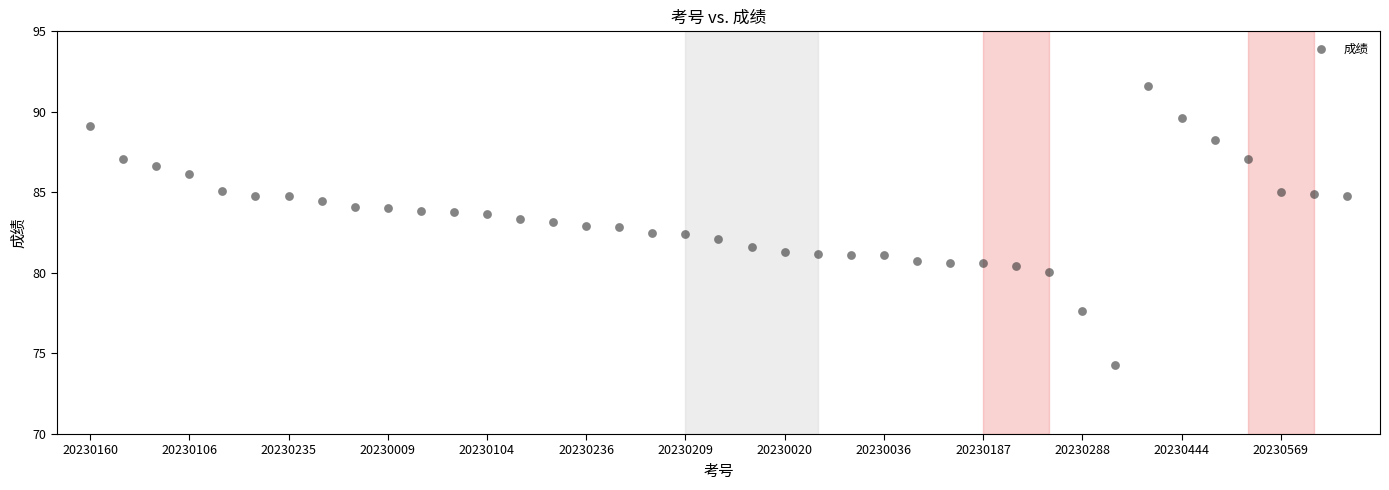

What is the range of Y values (max minus min)?

17.4